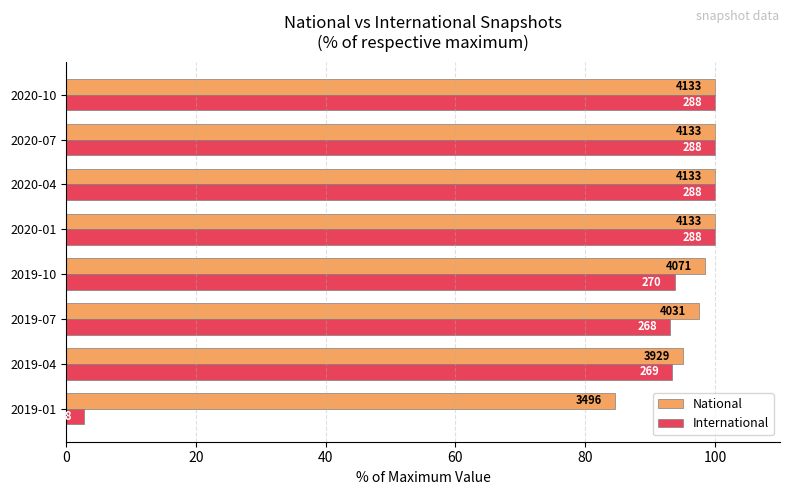

What position from the right is 2019-04?

7